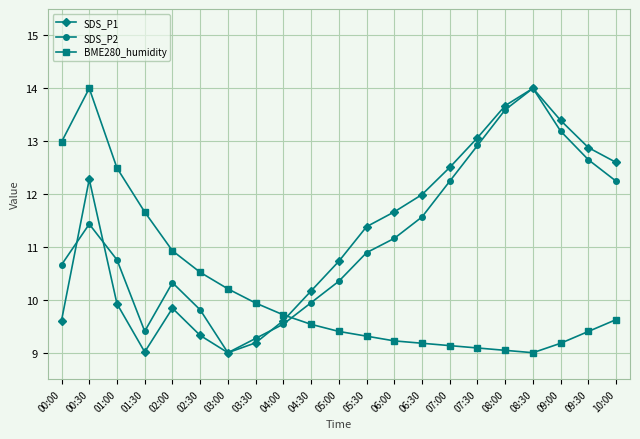

What is the greatest value displayed?

14.0